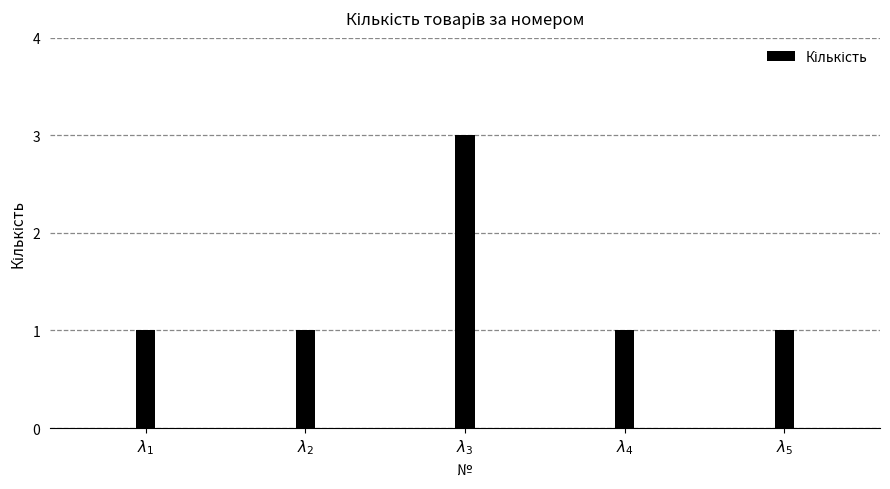

Which category has the highest value across all series?

$\lambda_{3}$